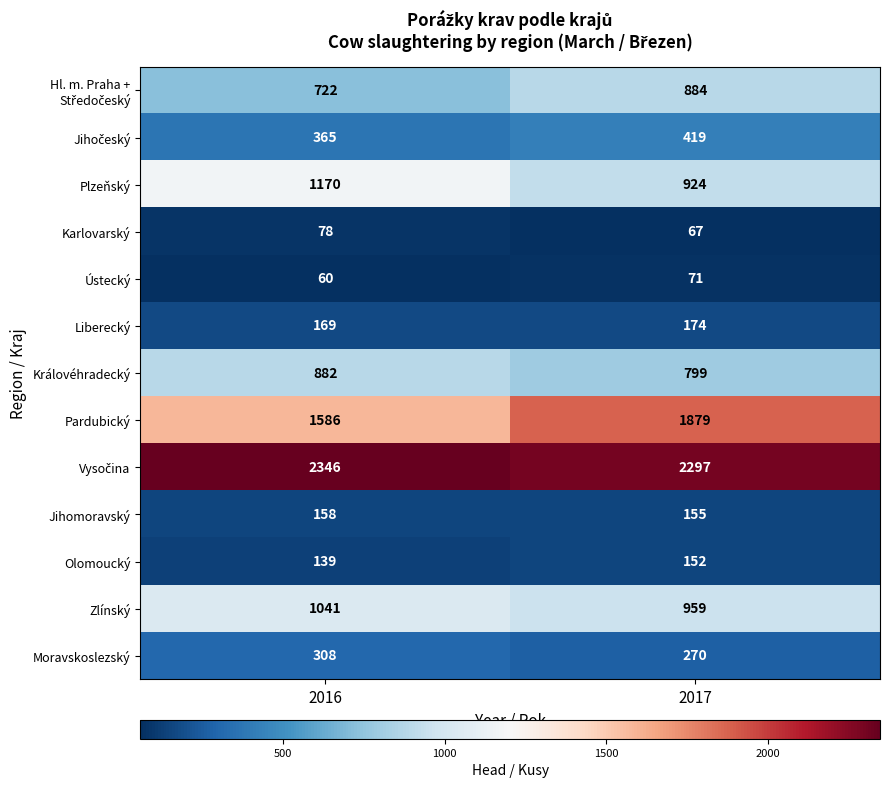

The Jihomoravský series shows 69 at 2016. True or false?

False